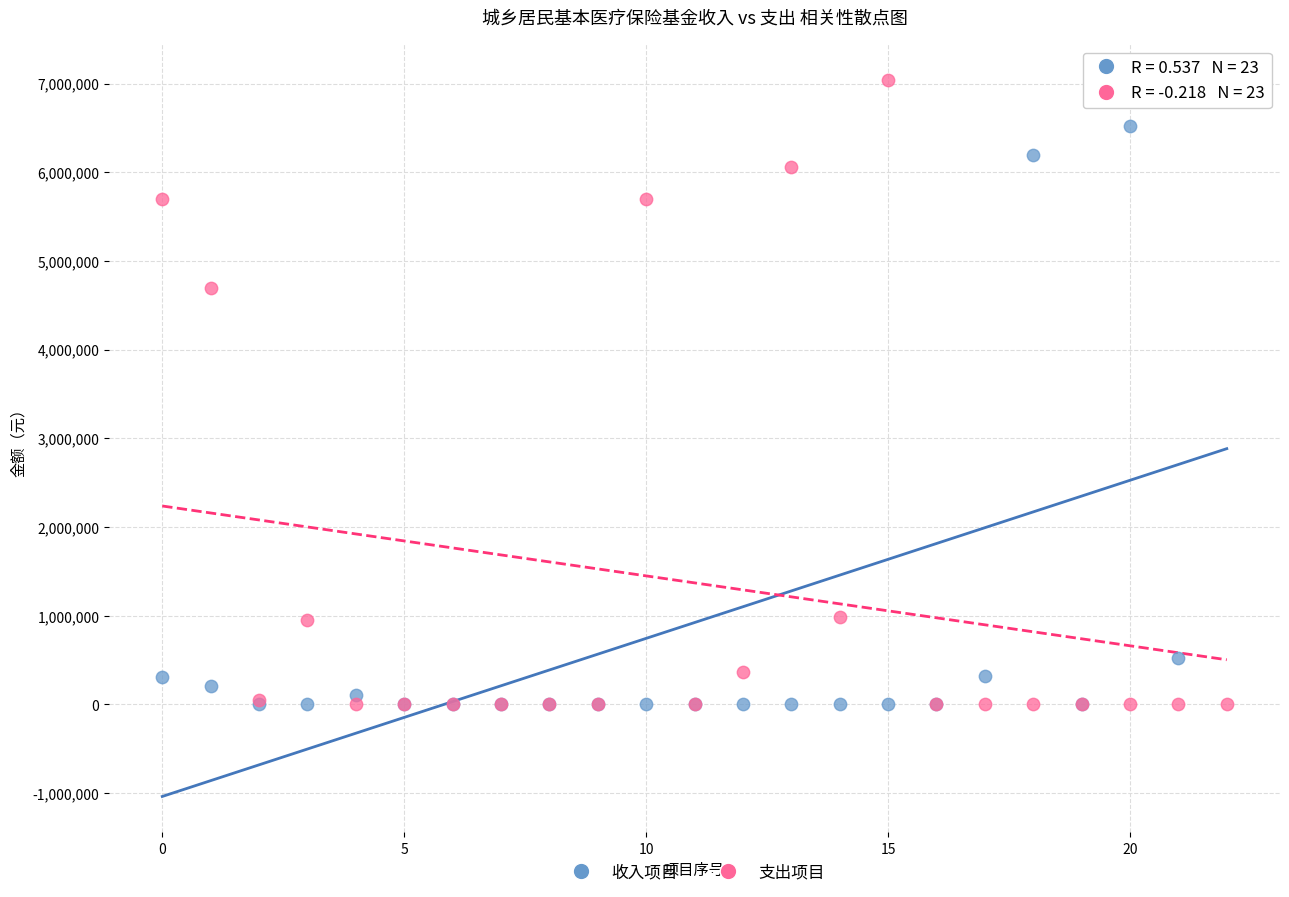

In the 支出项目 series, what Y value is closest to 3519989?

4697077.4